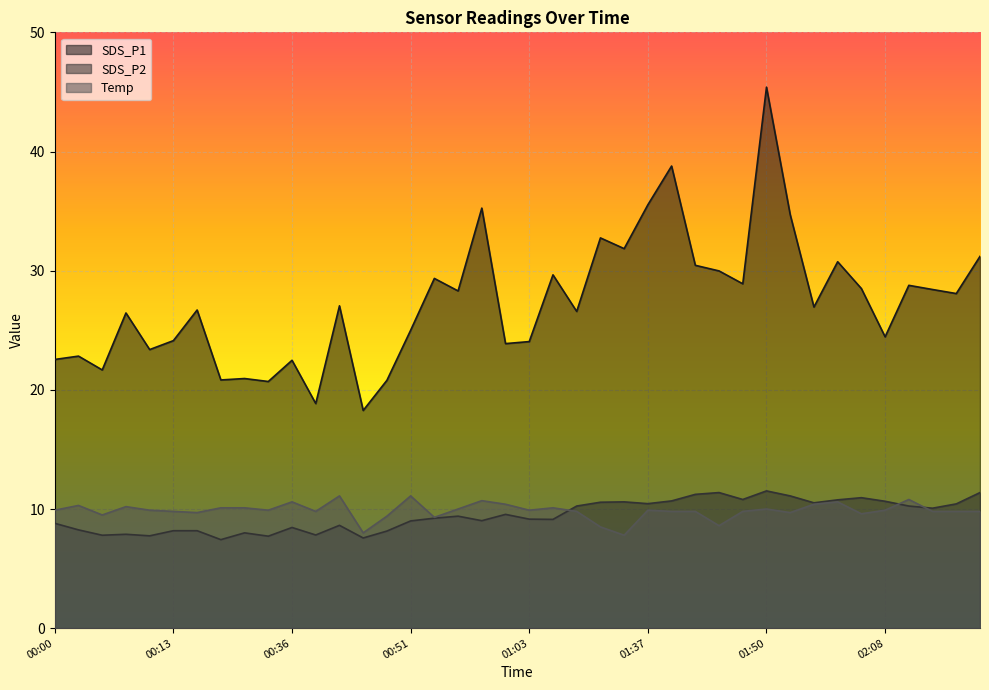

What is the label of the 15th point from the right?

01:37